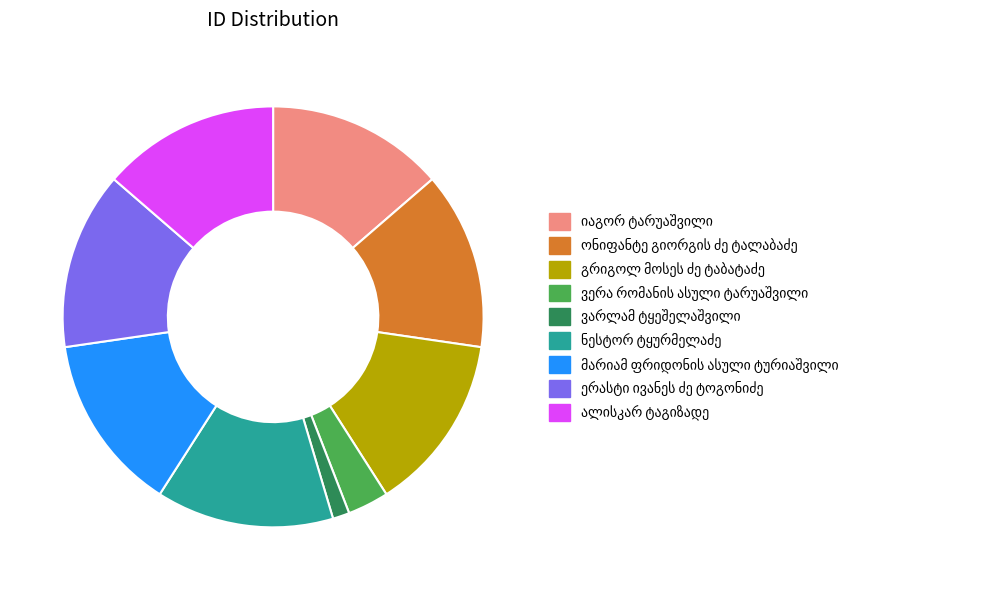

Does any single category account for the majority?

No